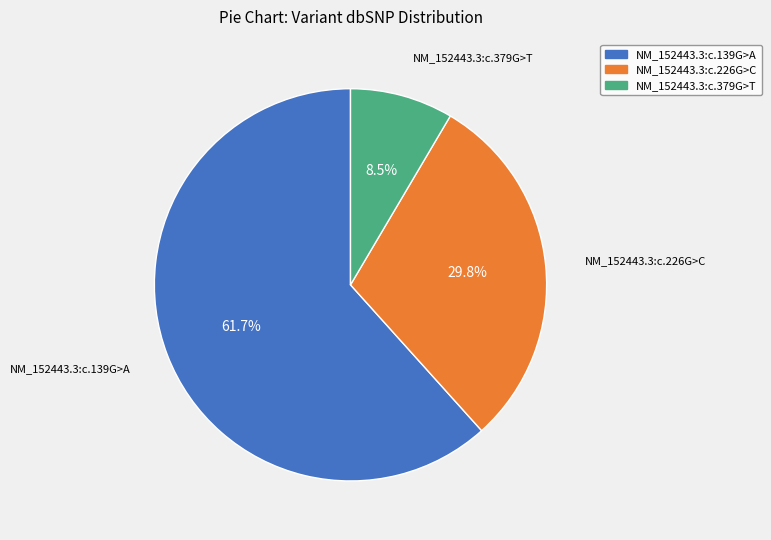

Which category accounts for the majority?

NM_152443.3:c.139G>A